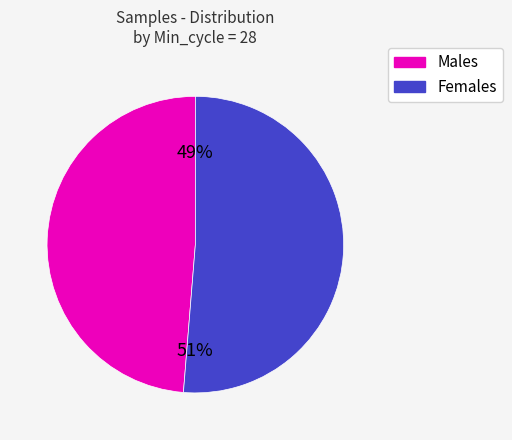

Rank the categories by value from lowest to highest.

Males, Females